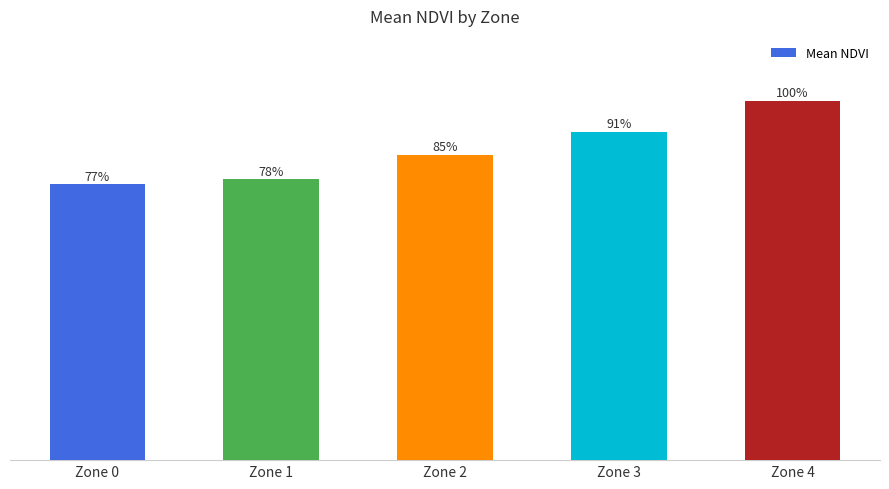

Does the chart contain any negative values?

No